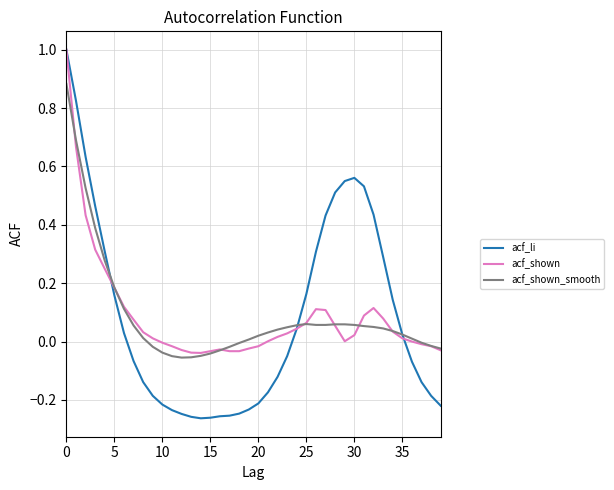

In acf_li, how many points are lower than both neighbors (excluding endpoints)?

1